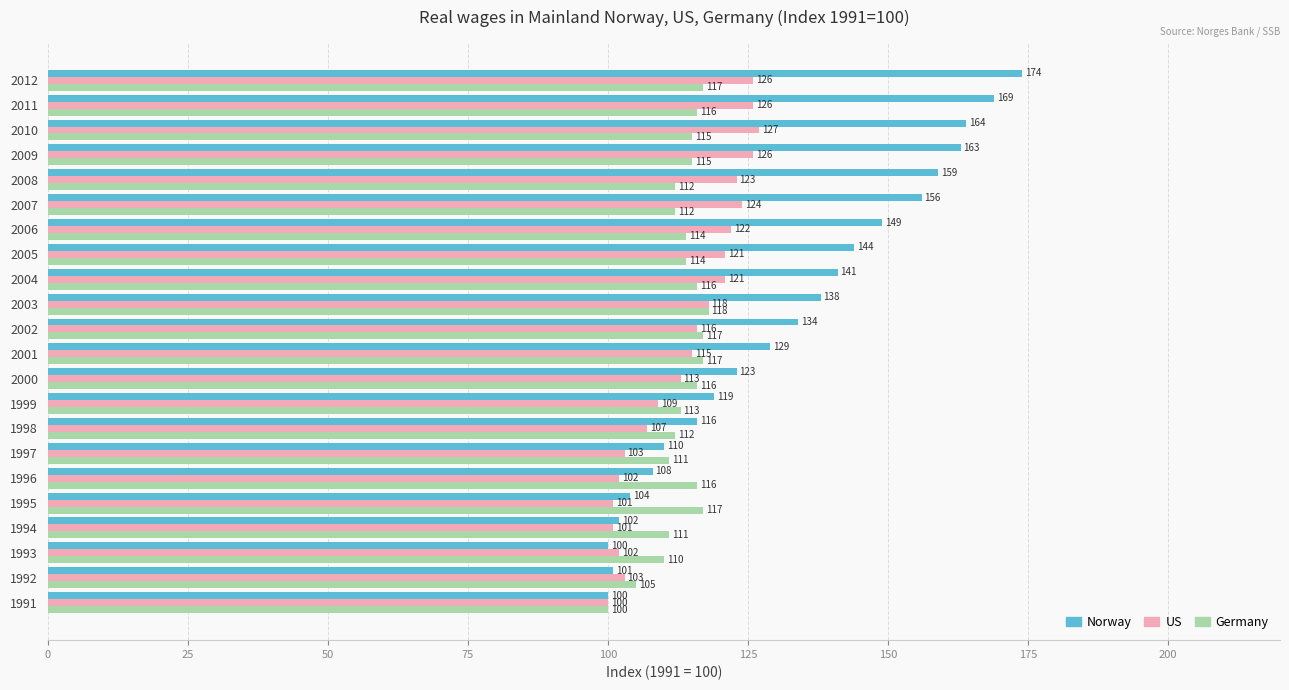

Which category has the highest value in the Norway series?

2012